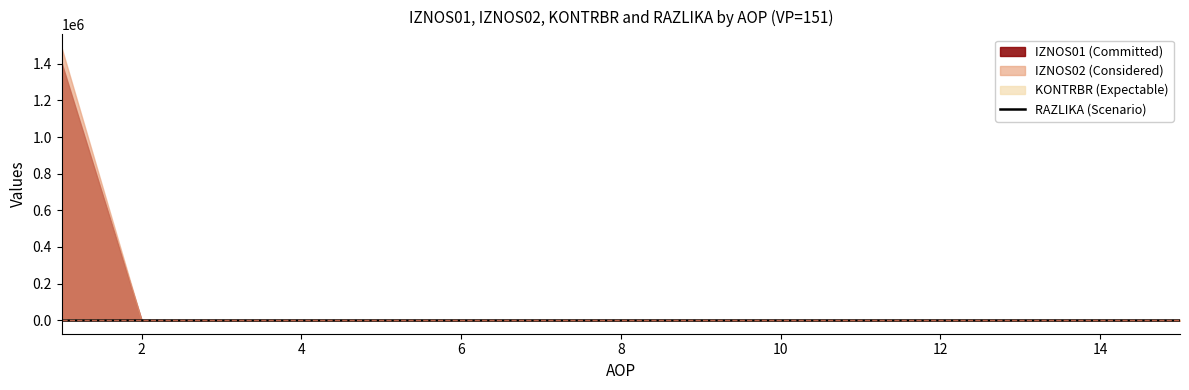

The value of RAZLIKA (Scenario) at 14 is 0.0. True or false?

True